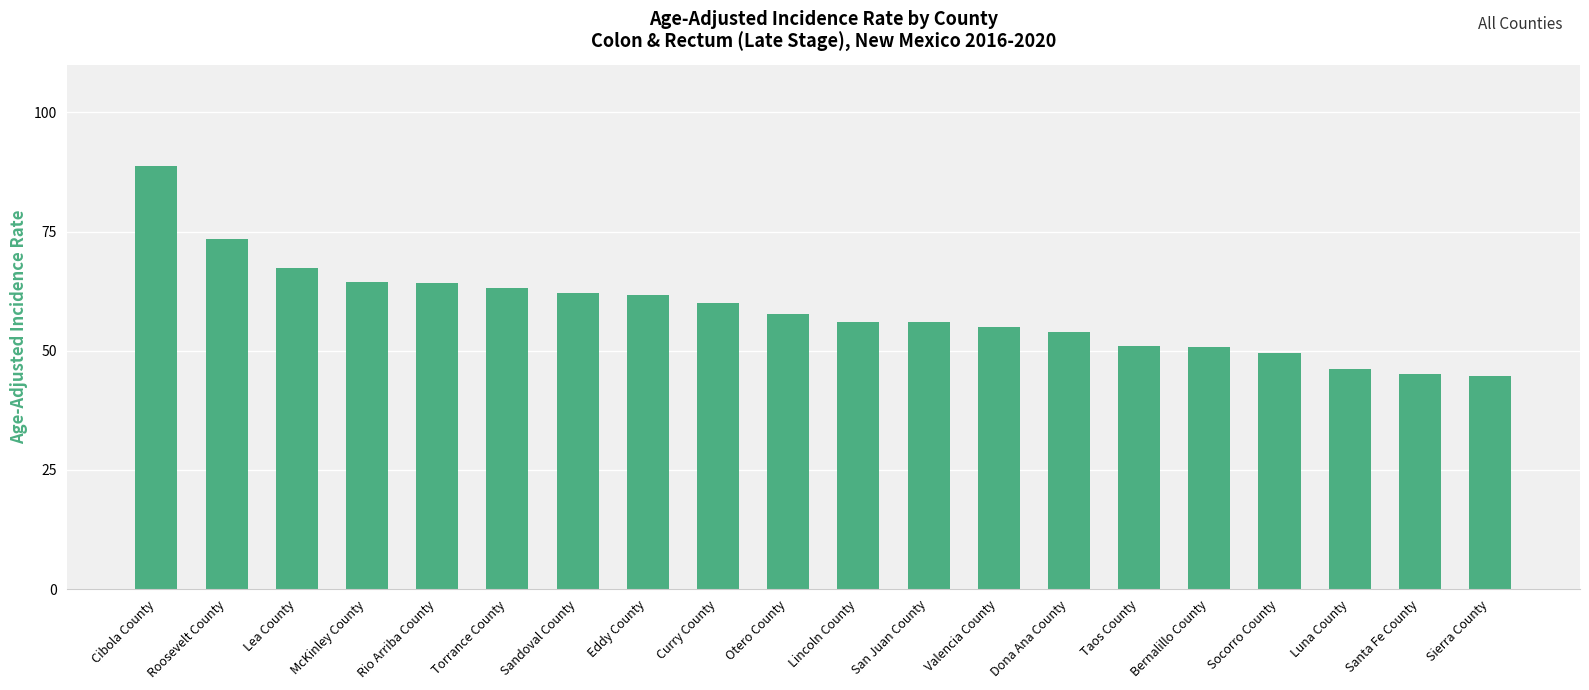

How many data points are above 57?

10